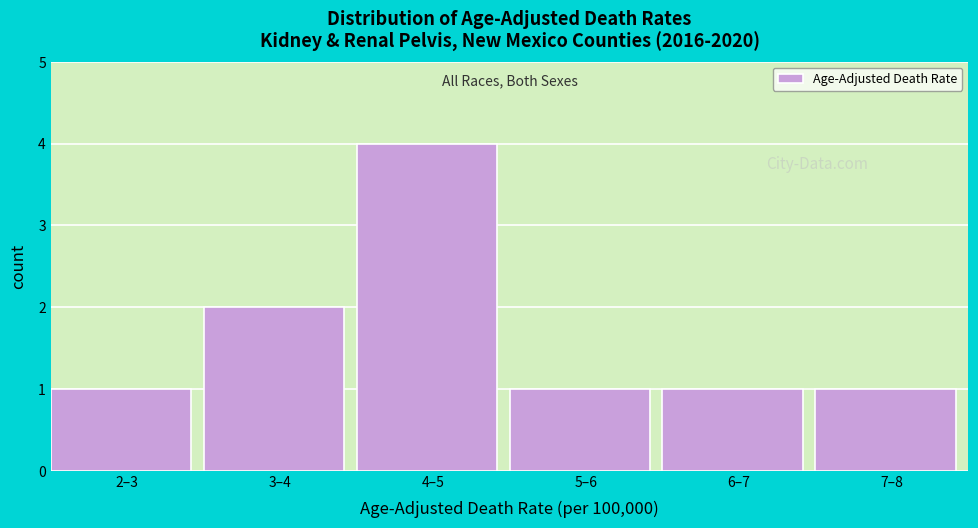

Reading left to right, transcribe all the data shown in this chart.

1	2	4	1	1	1